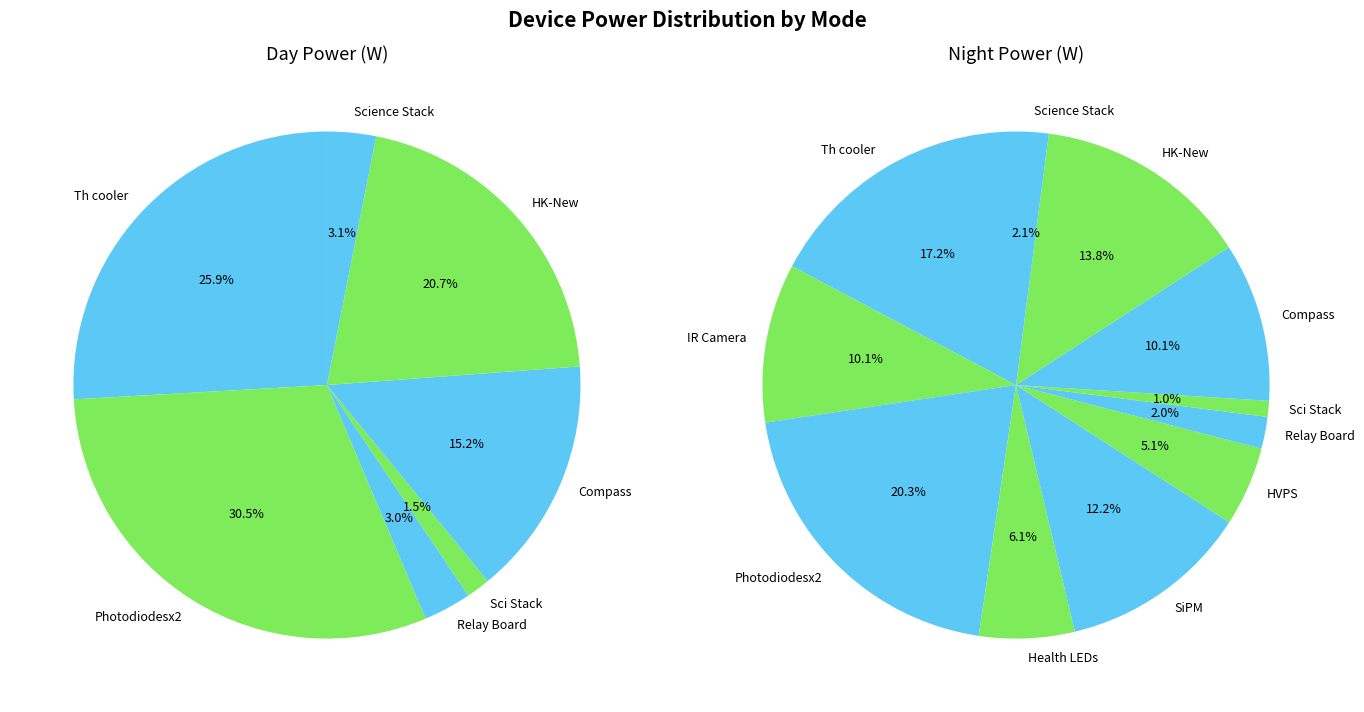

What portion of the pie excludes Relay Board?

97.0%